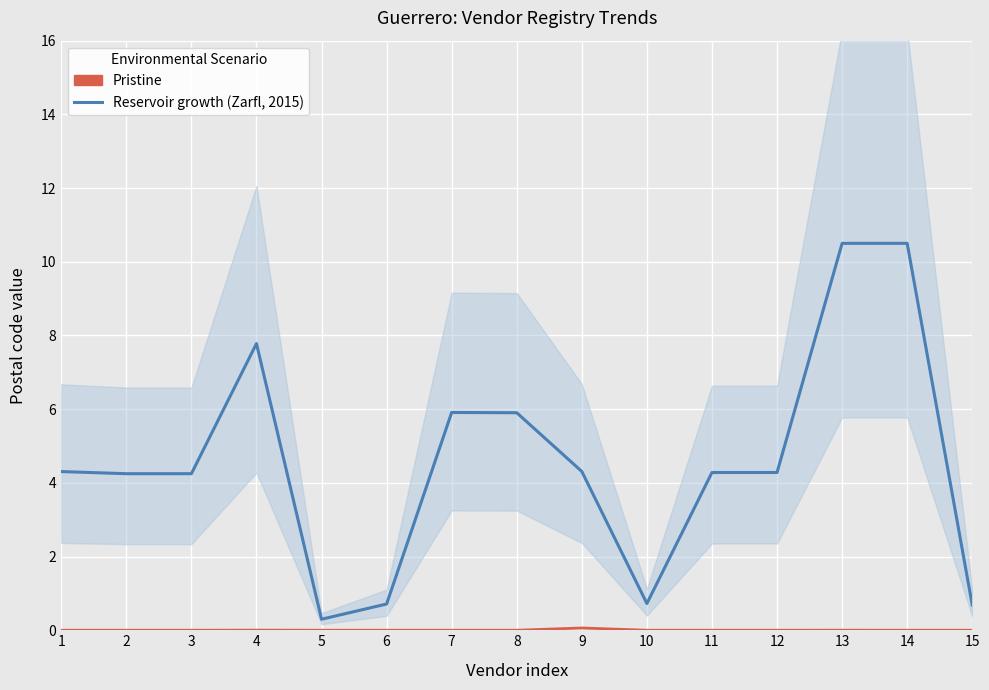

Does the chart display data point markers on the line(s)?

No